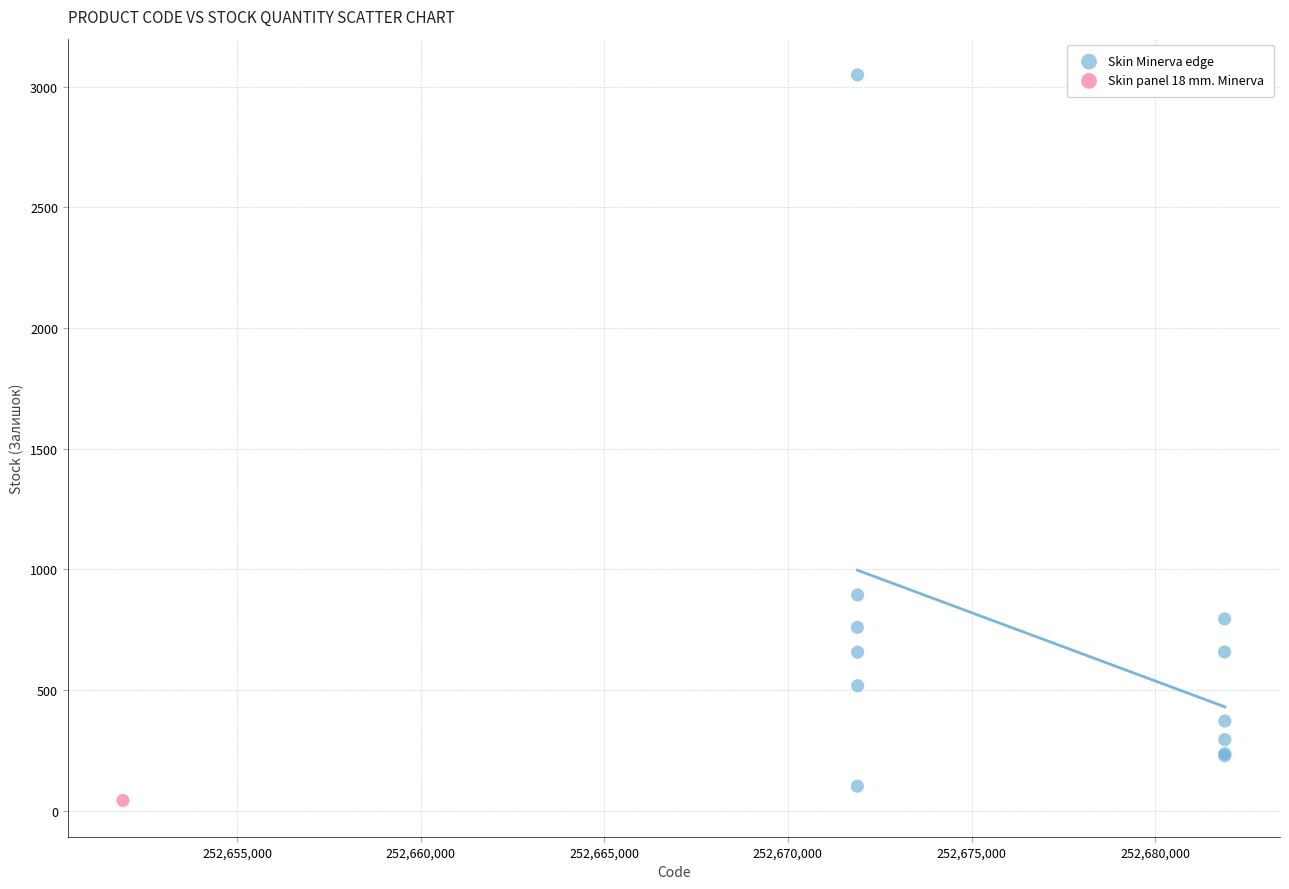

What are all the series names shown in the legend?

Skin Minerva edge, Skin panel 18 mm. Minerva